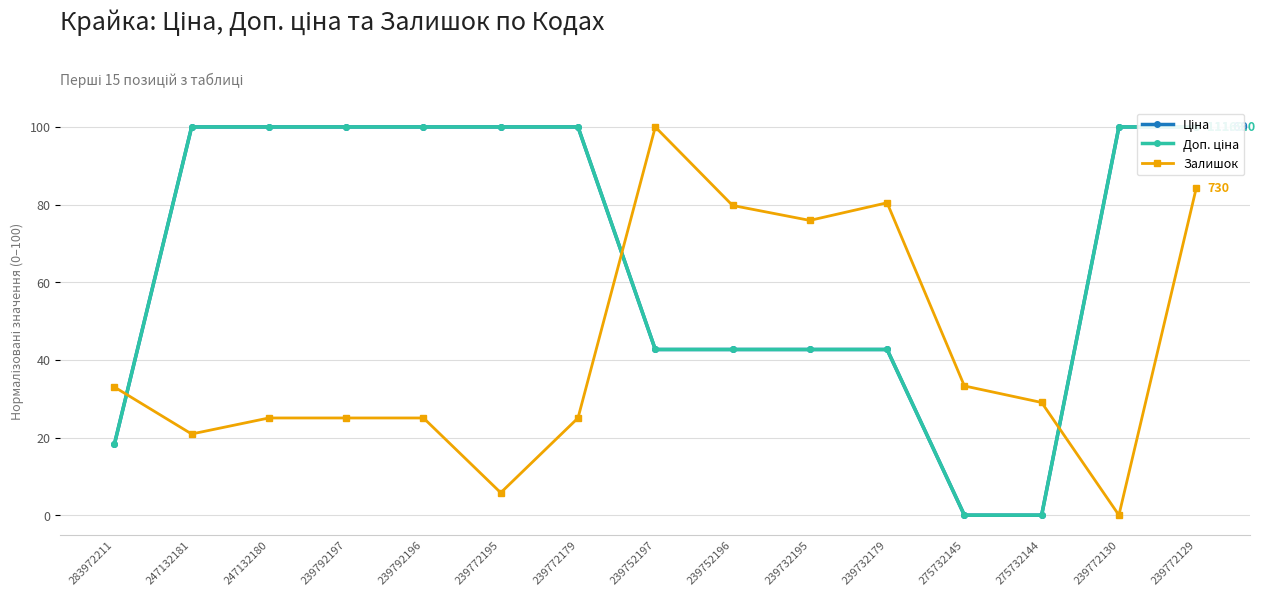

Reading left to right, extract all data points from this chart.

Ціна: 18.2	100.0	100.0	100.0	100.0	100.0	100.0	42.7	42.7	42.7	42.7	0.0	0.0	100.0	100.0
Доп. ціна: 18.2	100.0	100.0	100.0	100.0	100.0	100.0	42.7	42.7	42.7	42.7	0.0	0.0	100.0	100.0
Залишок: 33.0	20.9	25.0	25.0	25.0	5.8	25.0	100.0	79.8	75.9	80.5	33.3	29.0	0.0	84.2